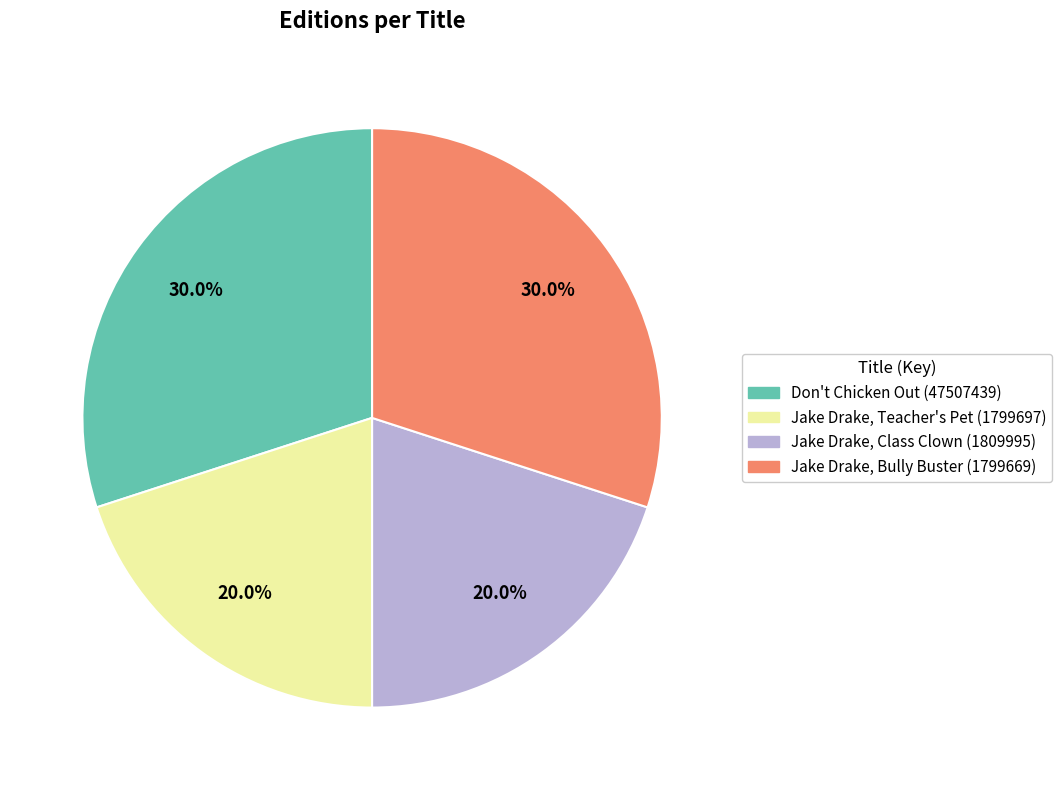

What percentage is NOT represented by Don't Chicken Out (47507439)?

70.0%